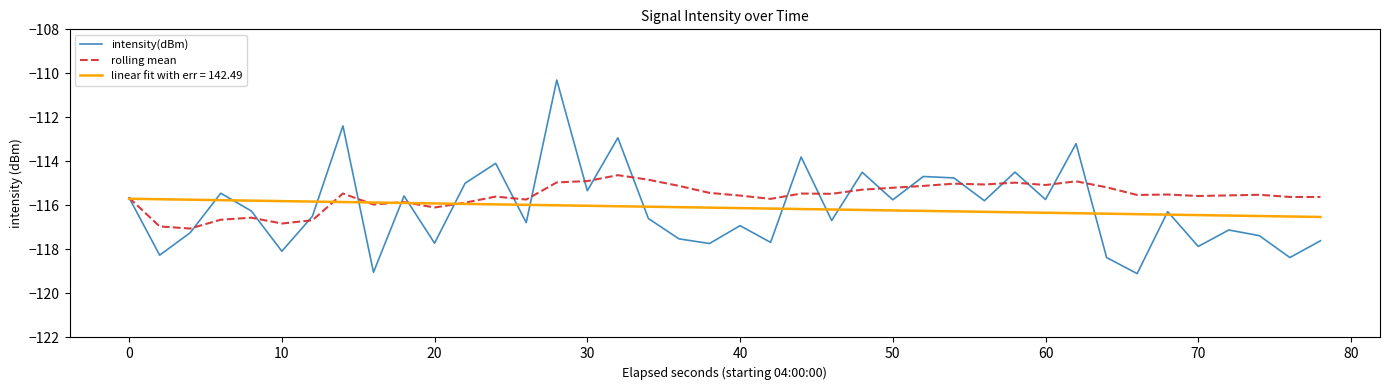

What is the maximum value shown in the chart?

-110.3